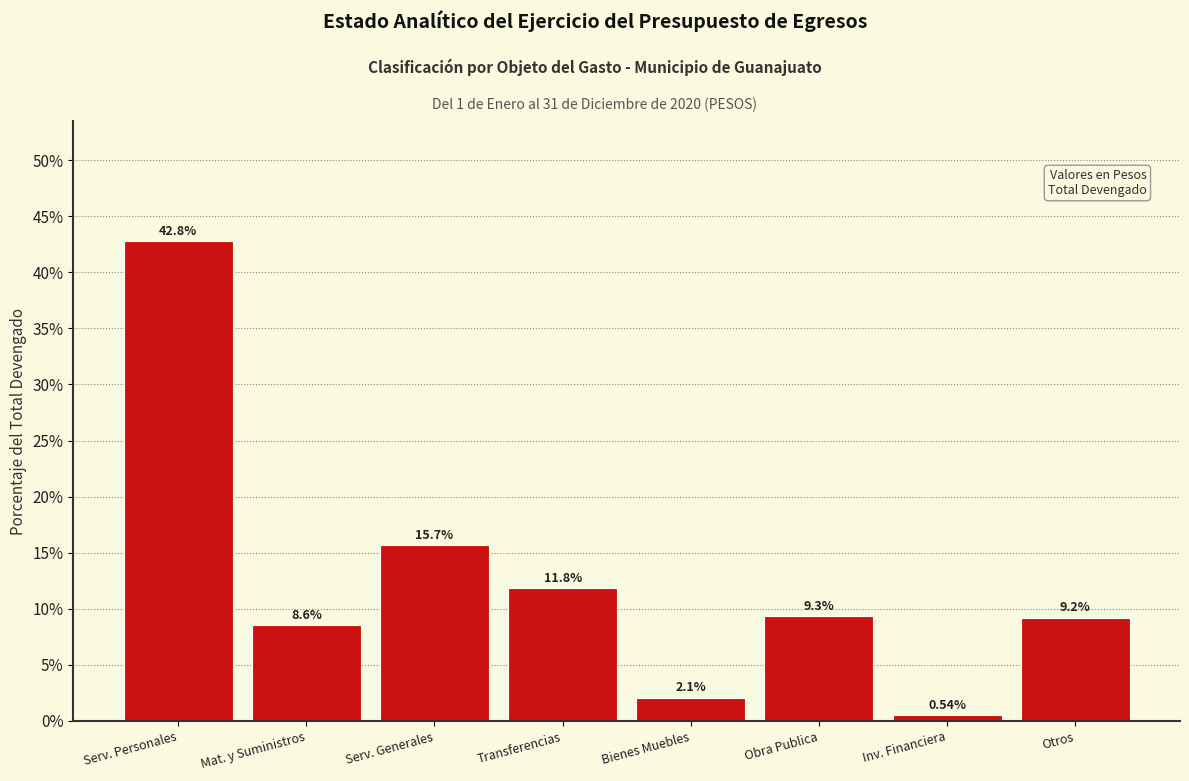

What is the average value?

12.5